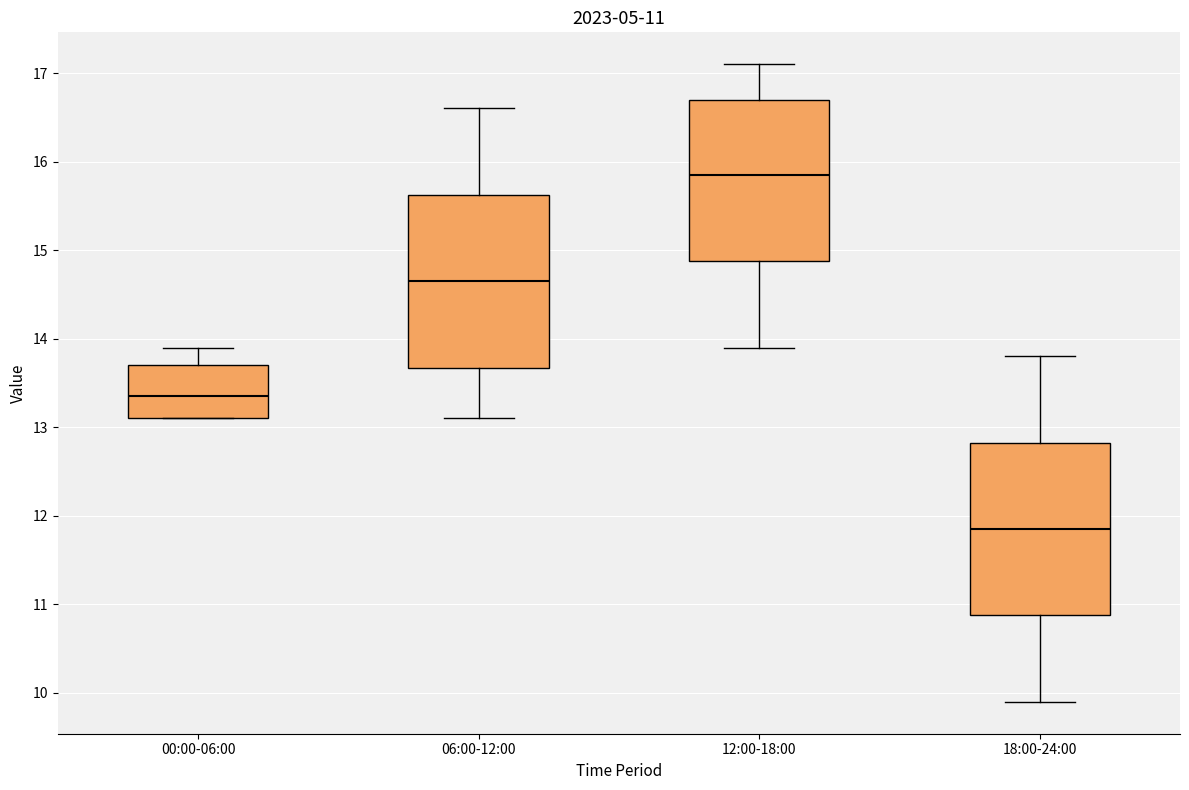

Which box's median line is the lowest?

18:00-24:00